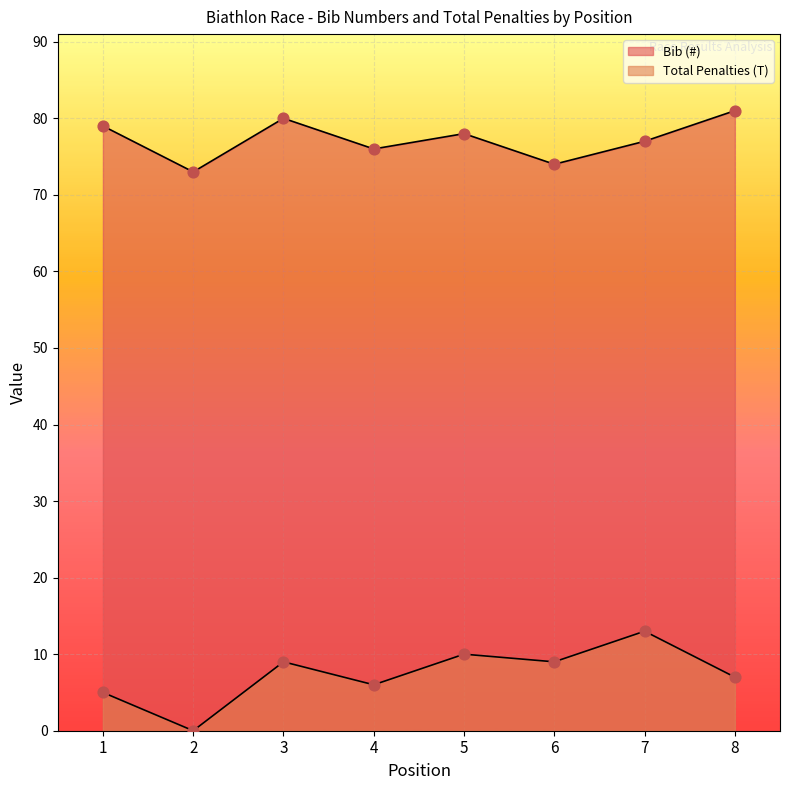

Which series has the largest total across all categories?

Bib (#)